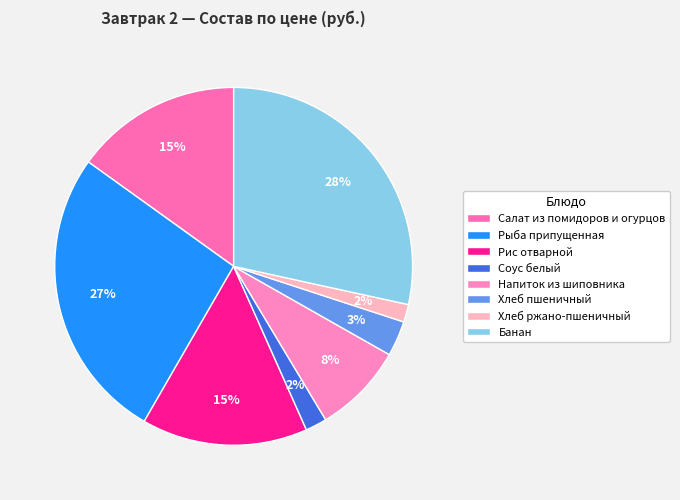

Does any single category account for the majority?

No